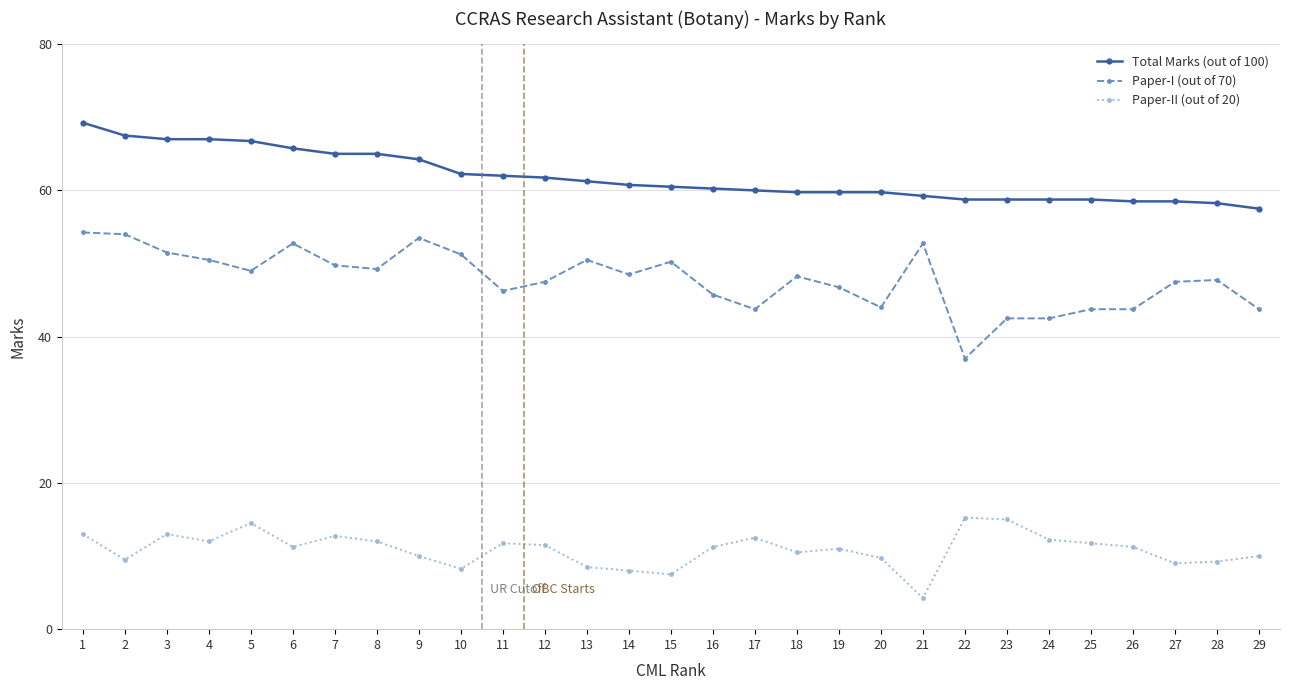

What is the value of the Total Marks (out of 100) point at the 11th from the left?

62.0